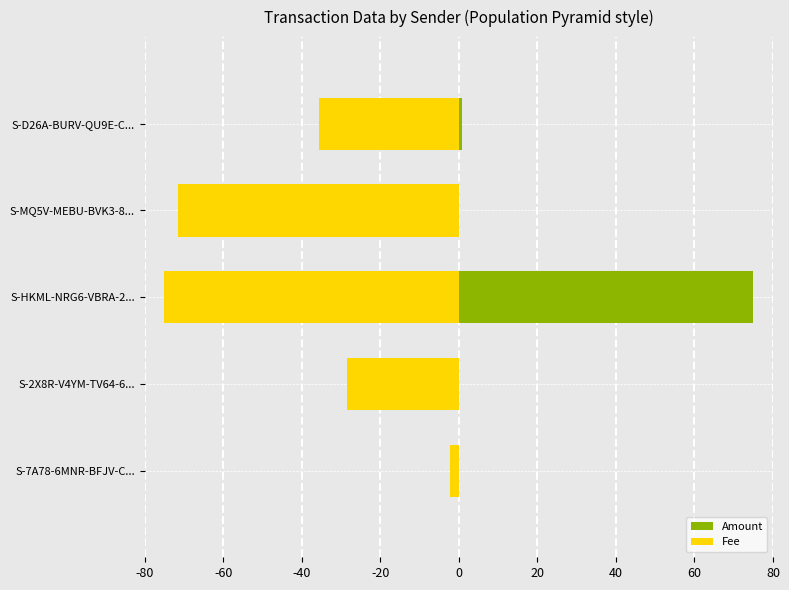

How many bars are there in total?

10